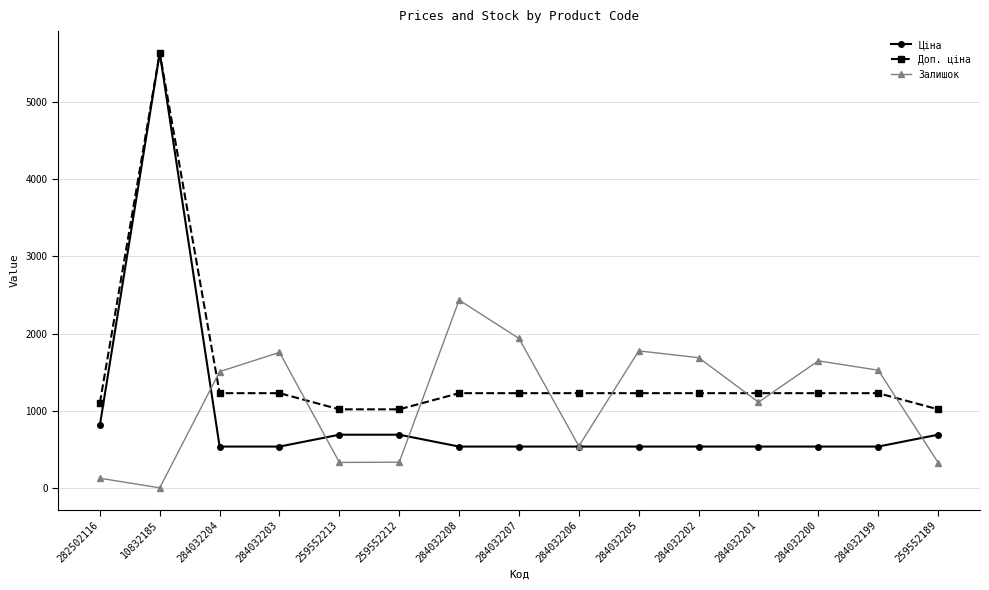

Rank the series by their average value, from lowest to highest.

Ціна, Залишок, Доп. ціна